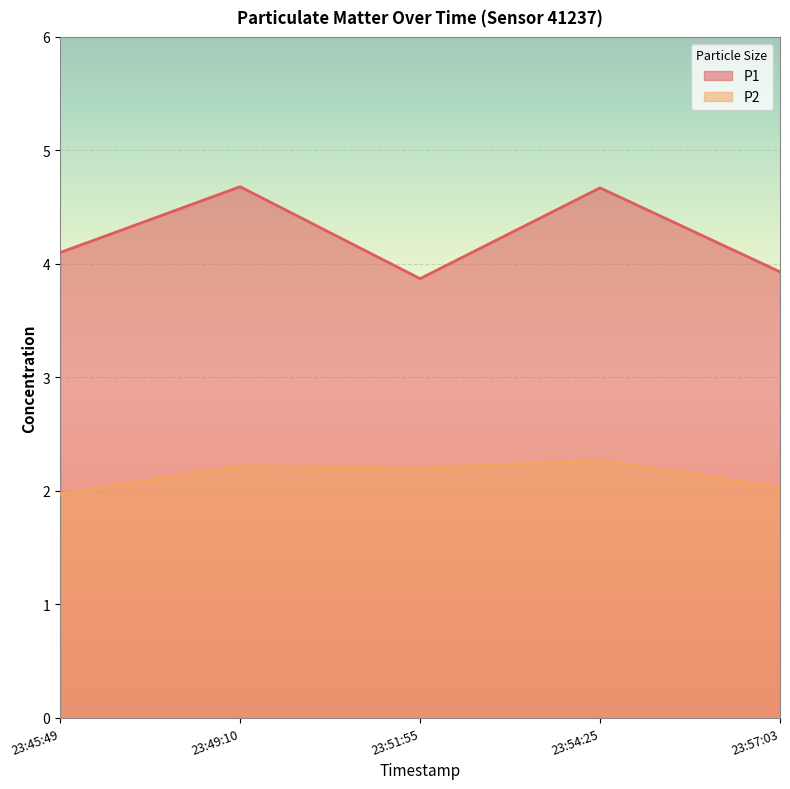

At which label does P1 first exceed 4?

23:45:49